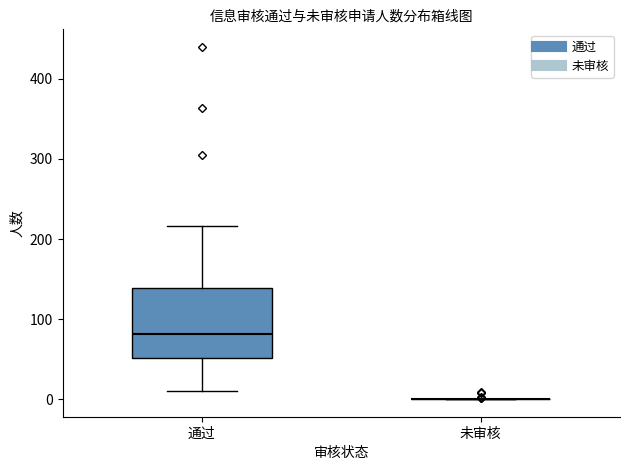

Reading left to right, read every box against the y-axis: the position of its median line, the range the box covers, and the ends of its whiskers. The values are not printed on the chart, so give them approximately, as read against the axis.

通过: median 80, box 50 to 140, whiskers 10 to 220
未审核: box collapsed to a line at 0, whiskers 0 to 0